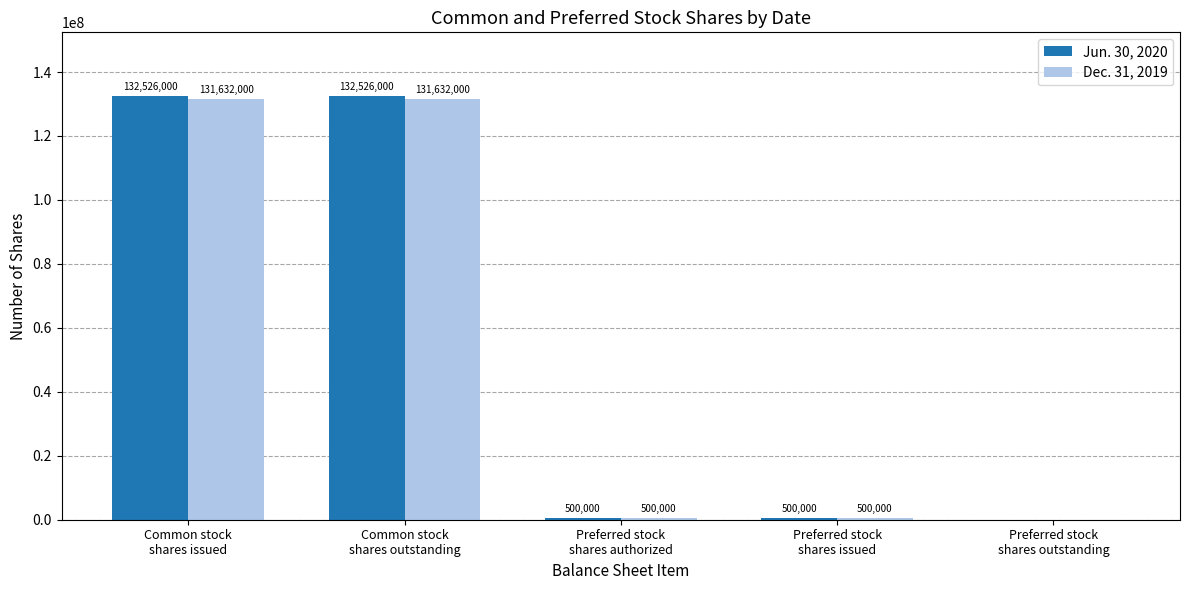

Are the bars grouped side by side (vs. stacked)?

Yes